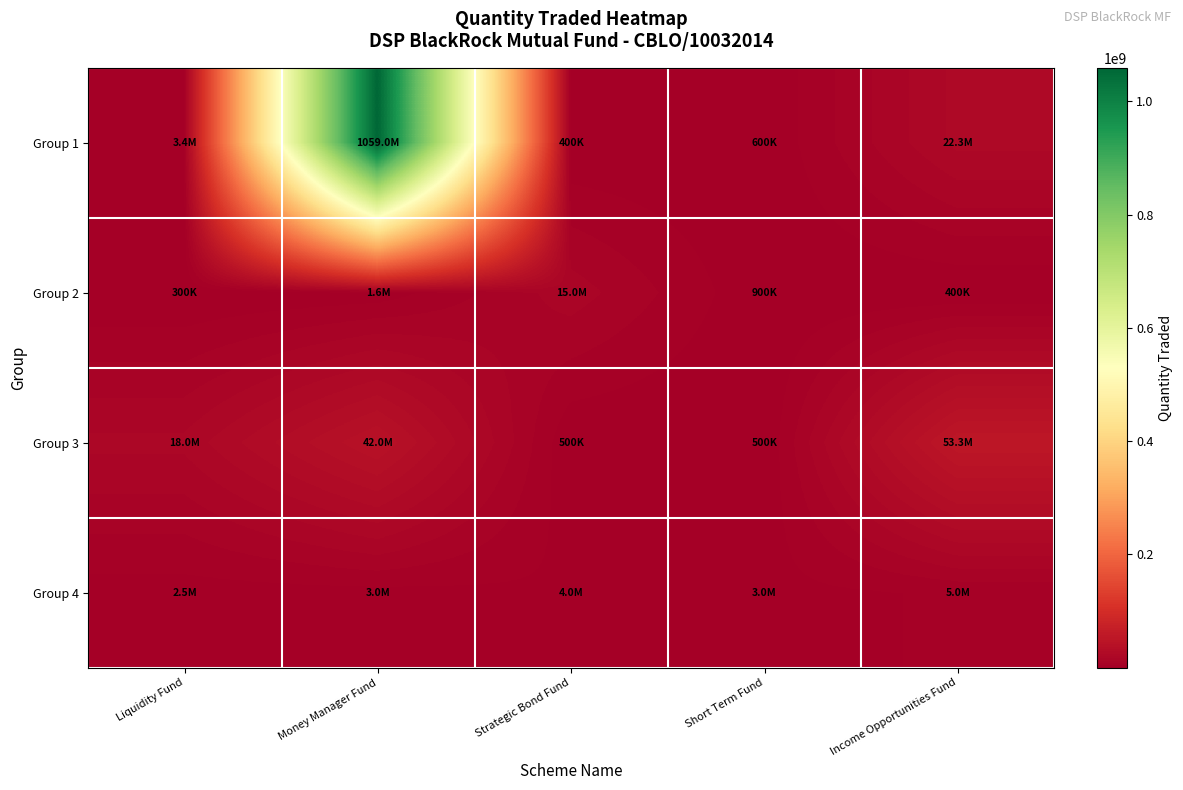

Reading left to right, transcribe all the data shown in this chart.

Group 1: Liquidity Fund=3400000	Money Manager Fund=1059000000	Strategic Bond Fund=400000	Short Term Fund=600000	Income Opportunities Fund=22300000
Group 2: Liquidity Fund=300000	Money Manager Fund=1600000	Strategic Bond Fund=15000000	Short Term Fund=900000	Income Opportunities Fund=400000
Group 3: Liquidity Fund=18000000	Money Manager Fund=42000000	Strategic Bond Fund=500000	Short Term Fund=500000	Income Opportunities Fund=53300000
Group 4: Liquidity Fund=2500000	Money Manager Fund=3000000	Strategic Bond Fund=4000000	Short Term Fund=3000000	Income Opportunities Fund=5000000